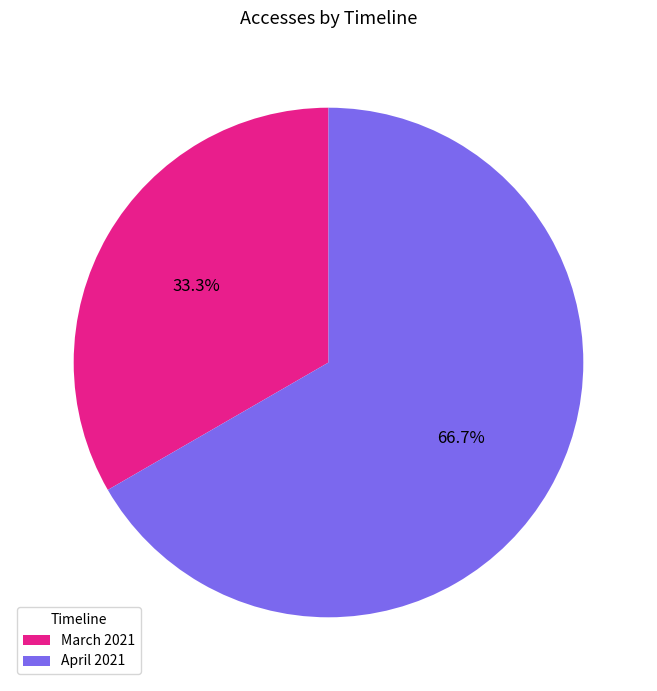

Is the sum of March 2021 and April 2021 greater than half?

Yes